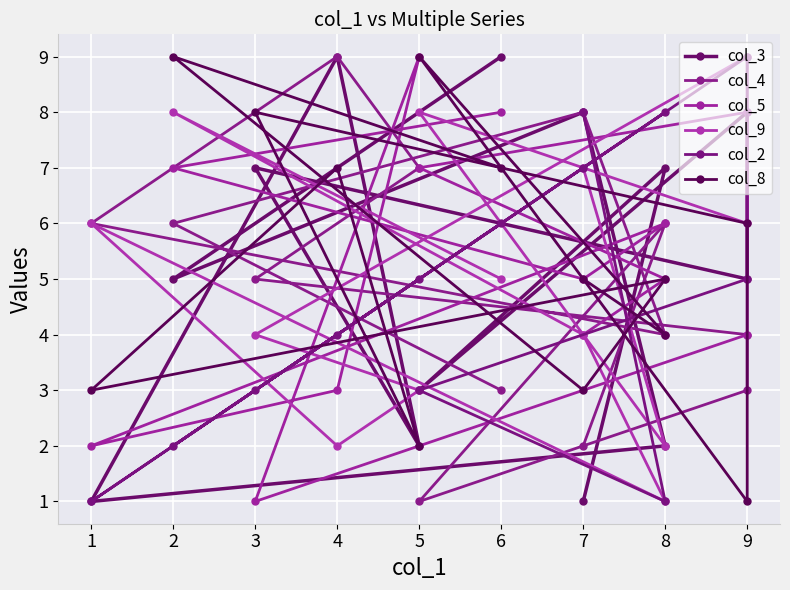

Reading left to right, extract all data points from this chart.

col_3: 0=9	1=5	2=8	3=2	4=1	5=9	6=2	7=7	8=5	9=8	10=3	11=7	12=1
col_4: 0=3	1=6	2=8	3=4	4=6	5=9	6=7	7=5	8=4	9=3	10=1	11=6	12=2
col_5: 0=8	1=7	2=5	3=6	4=2	5=3	6=9	7=1	8=4	9=8	10=7	11=5	12=4
col_9: 0=5	1=8	2=4	3=1	4=6	5=2	6=3	7=4	8=9	9=6	10=8	11=2	12=7
col_2: 0=6	1=2	2=7	3=8	4=1	5=4	6=5	7=3	8=9	9=5	10=3	11=1	12=8
col_8: 0=7	1=9	2=3	3=5	4=3	5=7	6=2	7=8	8=6	9=1	10=9	11=4	12=5